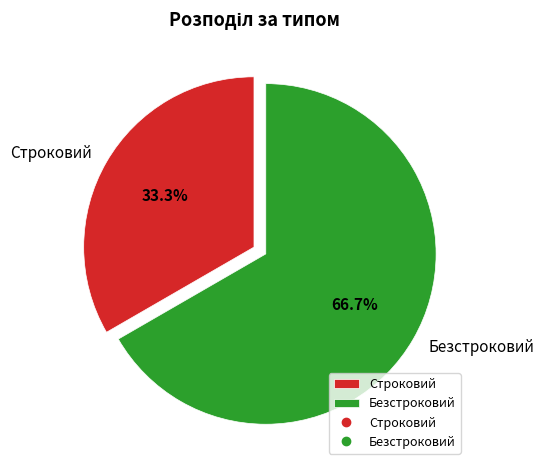

What percentage is the Безстроковий slice, to the nearest percent?

67%